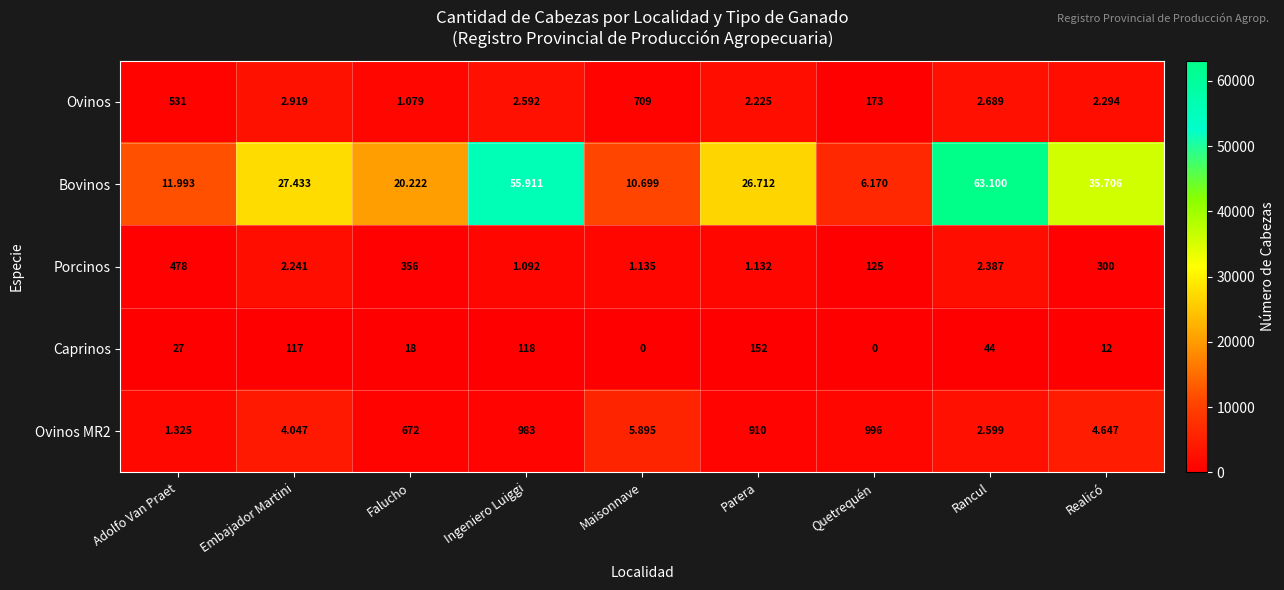

Rank the series by their maximum value, from highest to lowest.

Bovinos, Ovinos MR2, Ovinos, Porcinos, Caprinos